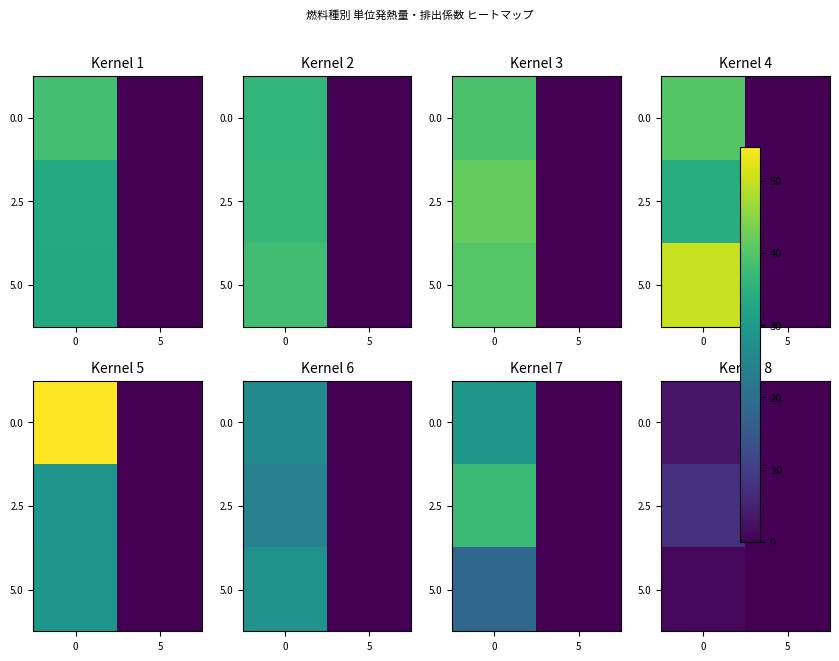

At 5, list the series in order from smallest to largest.

5.0, 0.0, 2.5